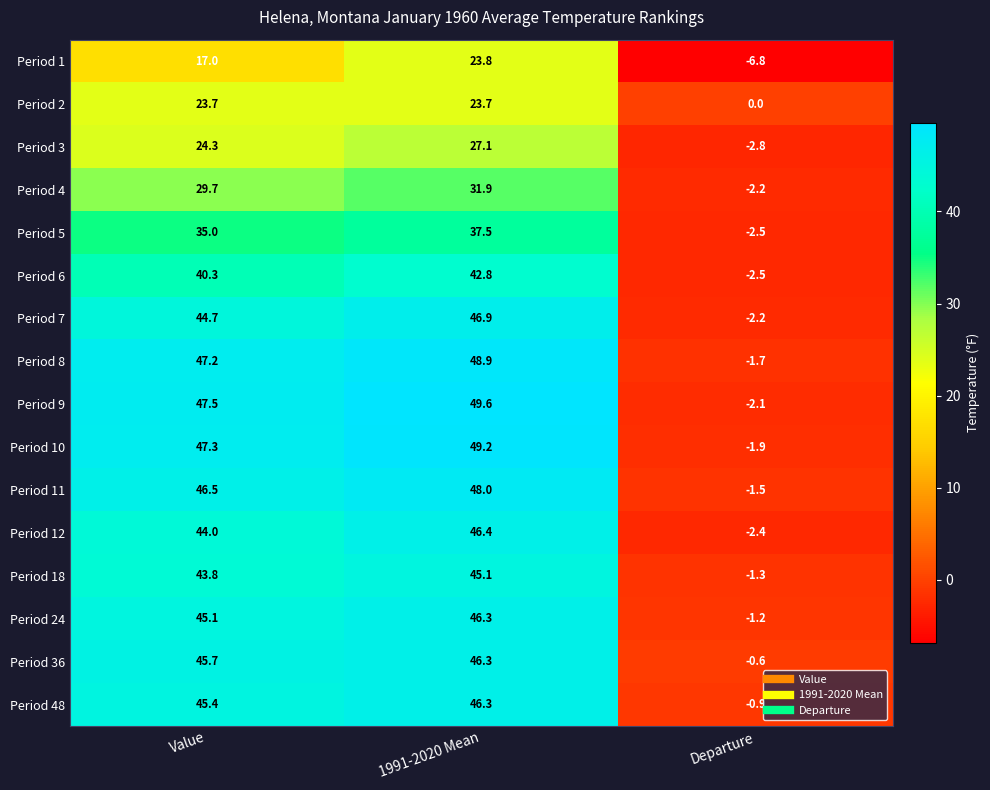

What is the difference between the maximum and second lowest values in the Period 18 series?

1.3